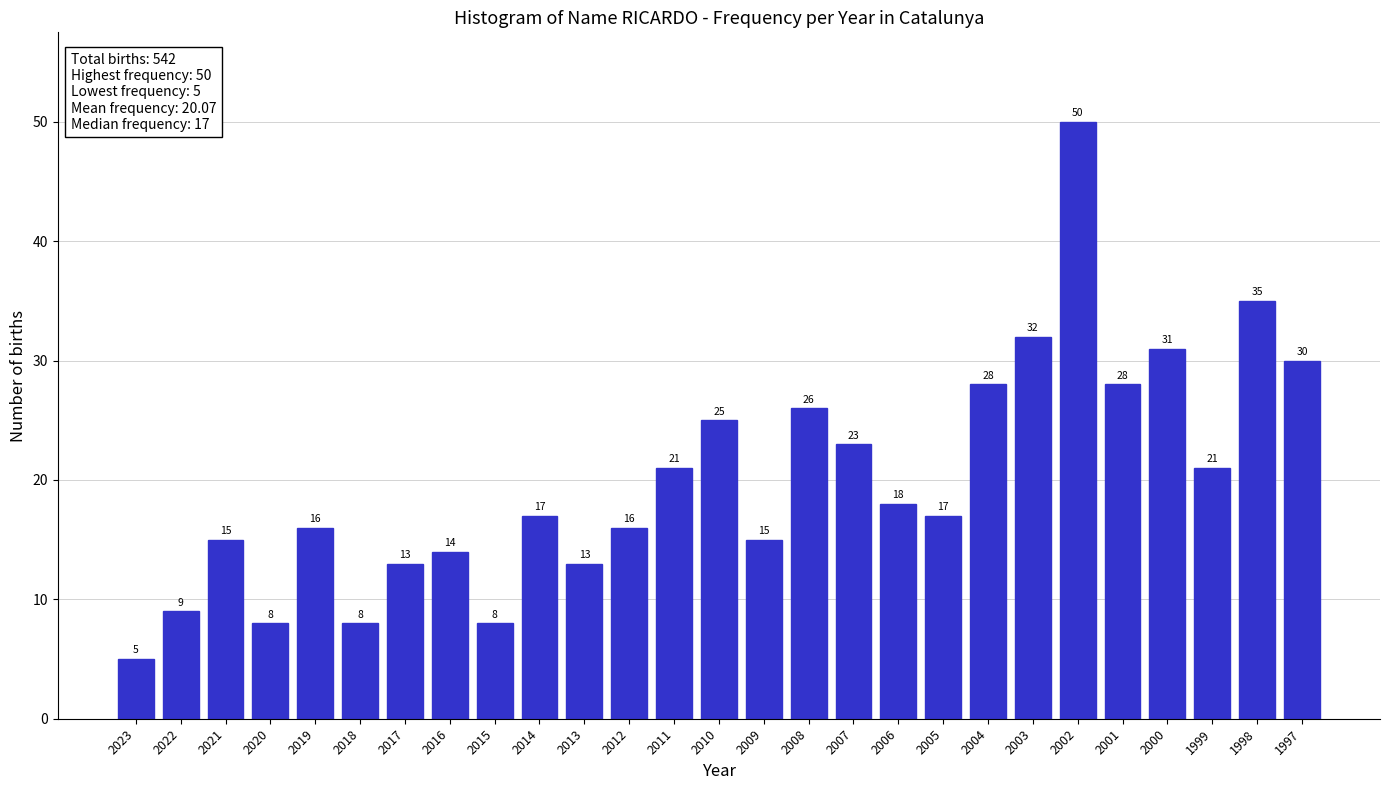

Reading left to right, what are all the values shown in this chart?

2023=5	2022=9	2021=15	2020=8	2019=16	2018=8	2017=13	2016=14	2015=8	2014=17	2013=13	2012=16	2011=21	2010=25	2009=15	2008=26	2007=23	2006=18	2005=17	2004=28	2003=32	2002=50	2001=28	2000=31	1999=21	1998=35	1997=30